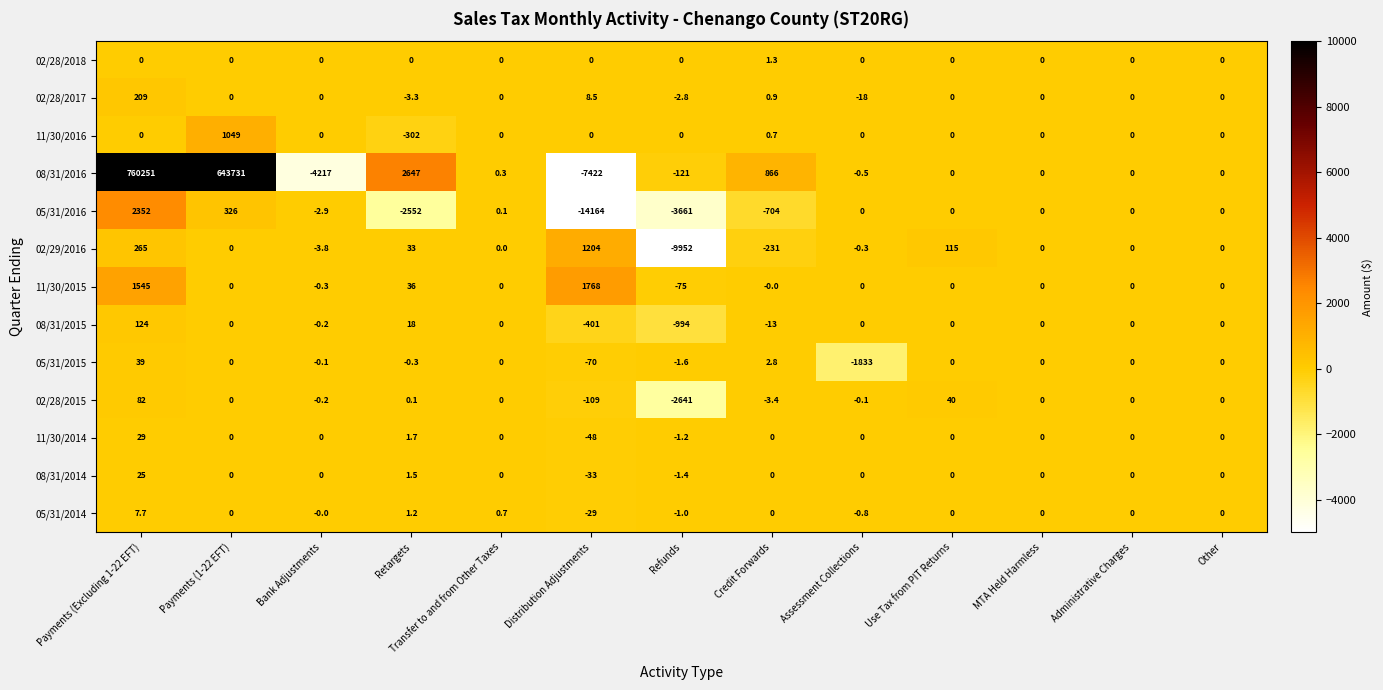

How many data points does each series have?

13